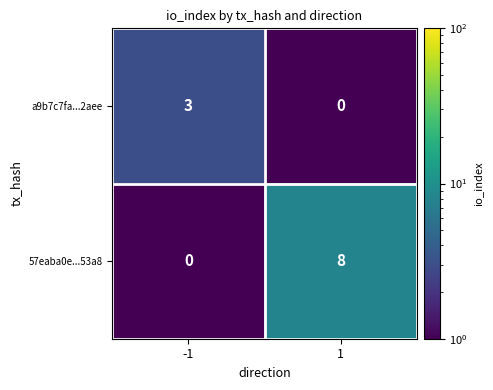

Count the number of data series in this chart.

2